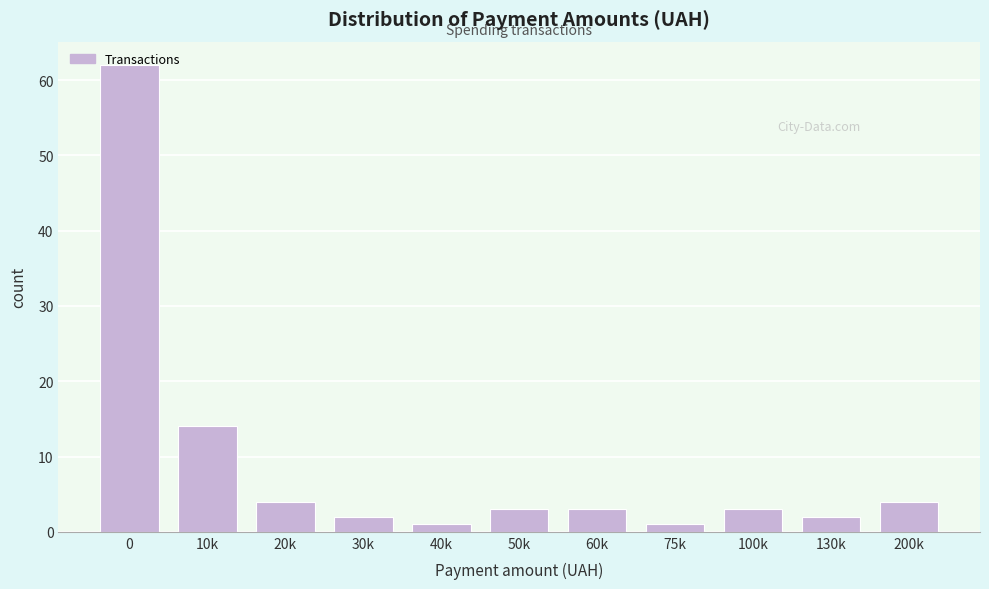

What is the sum of all values?

99